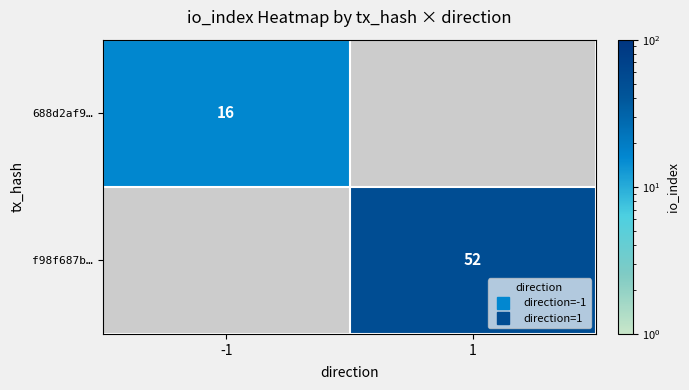

How many positive values does the f98f687b… series have?

1